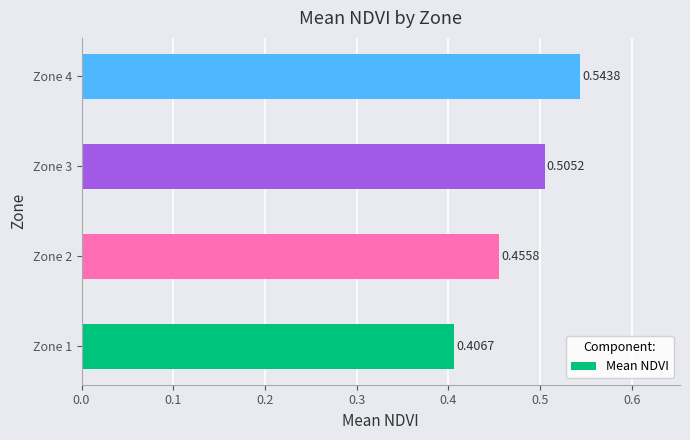

Between Zone 1 and Zone 3, which is larger?

Zone 3